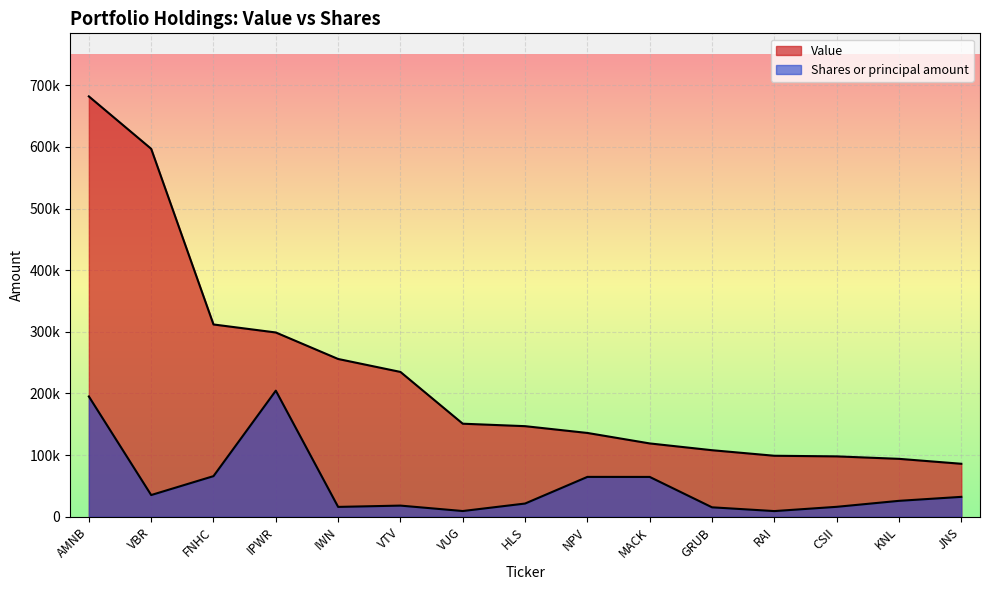

At which category does the chart reach its peak across all series?

AMNB